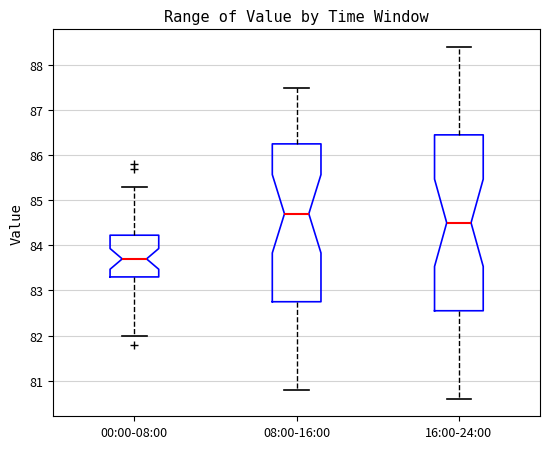

Which box's median line is the lowest?

00:00-08:00